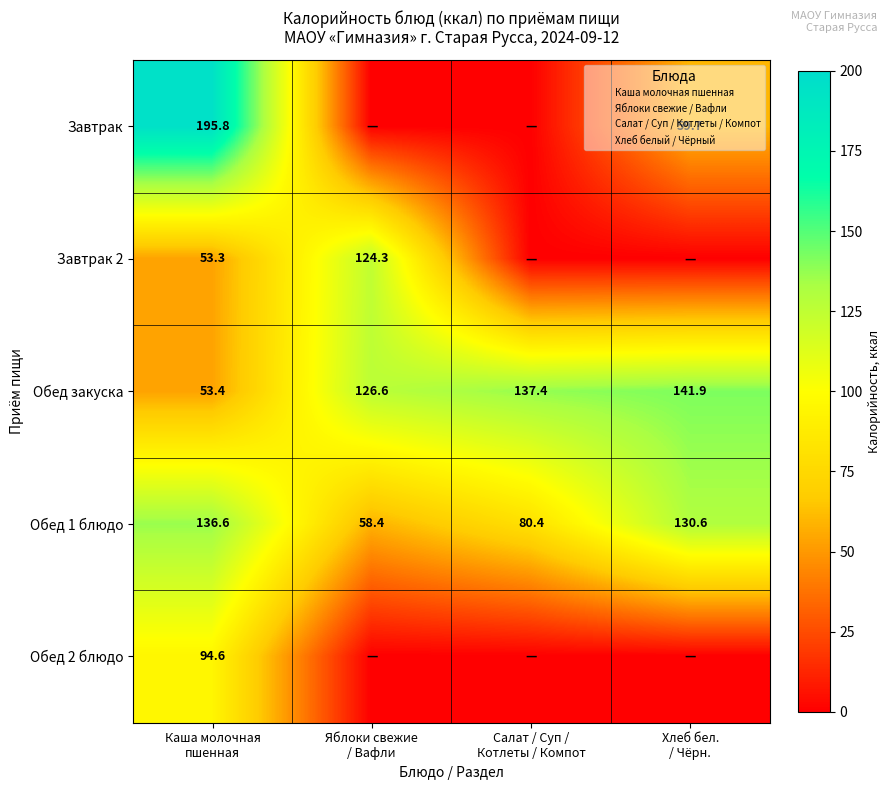

What value does the Обед 2 блюдо series have at Каша молочная пшенная?

94.6